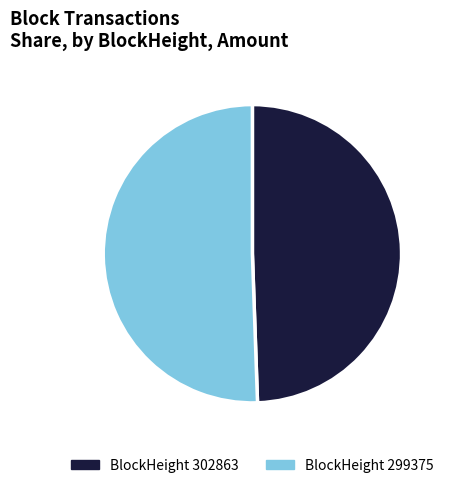

The BlockHeight 299375 slice represents 58% of the pie. True or false?

False